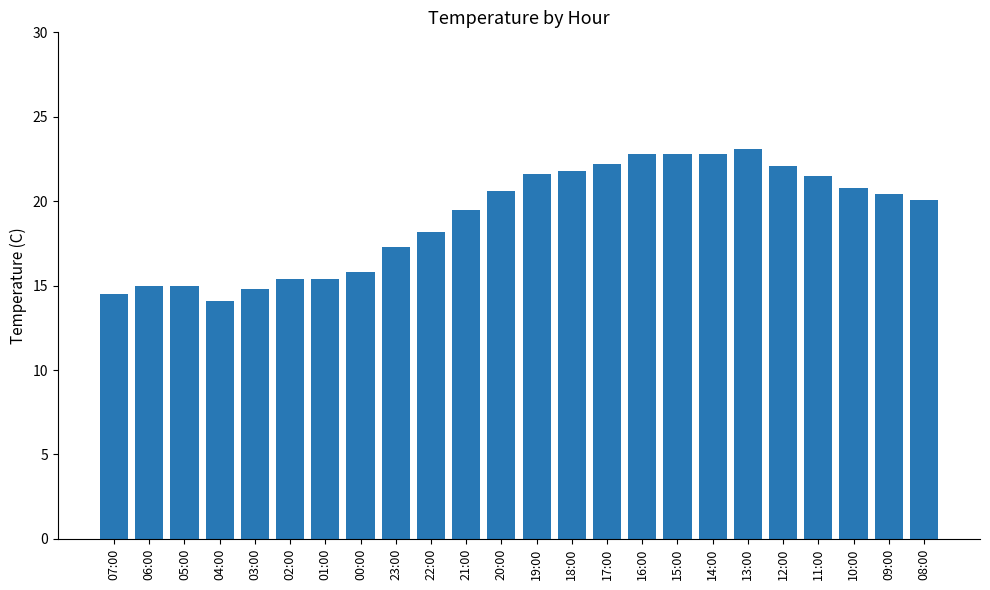

The chart shows a value of 31.6 at 15:00. True or false?

False